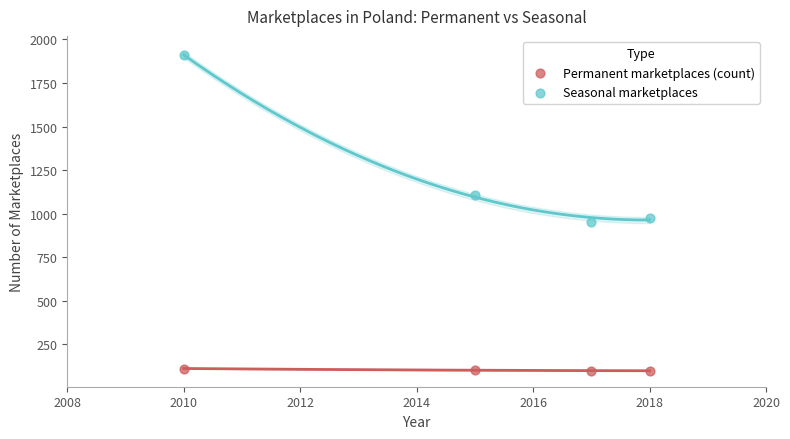

Which series reaches the maximum Y coordinate?

Seasonal marketplaces